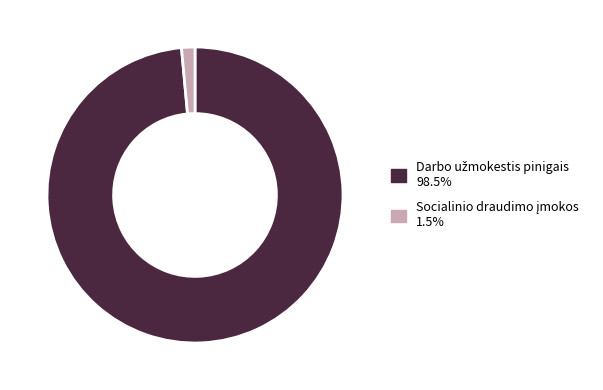

Is there a majority slice in this chart?

Yes